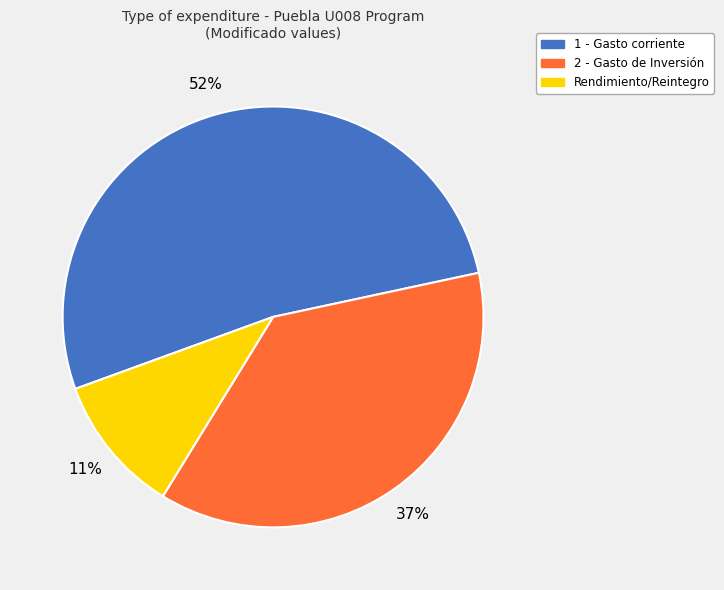

Combined, do 2 - Gasto de Inversión and 1 - Gasto corriente account for over 50%?

Yes